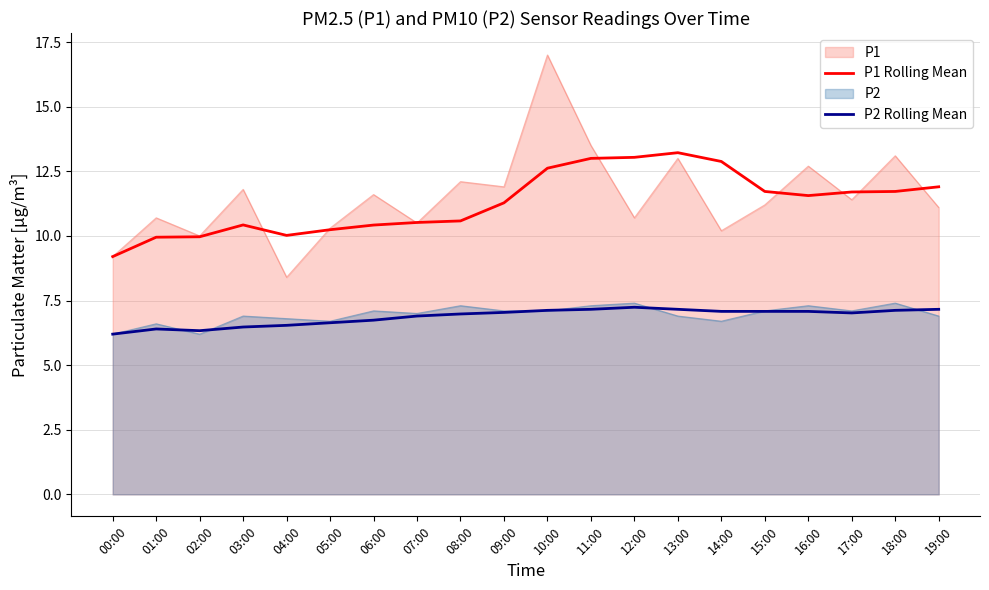

What is the total value across all series at 04:00?

31.8